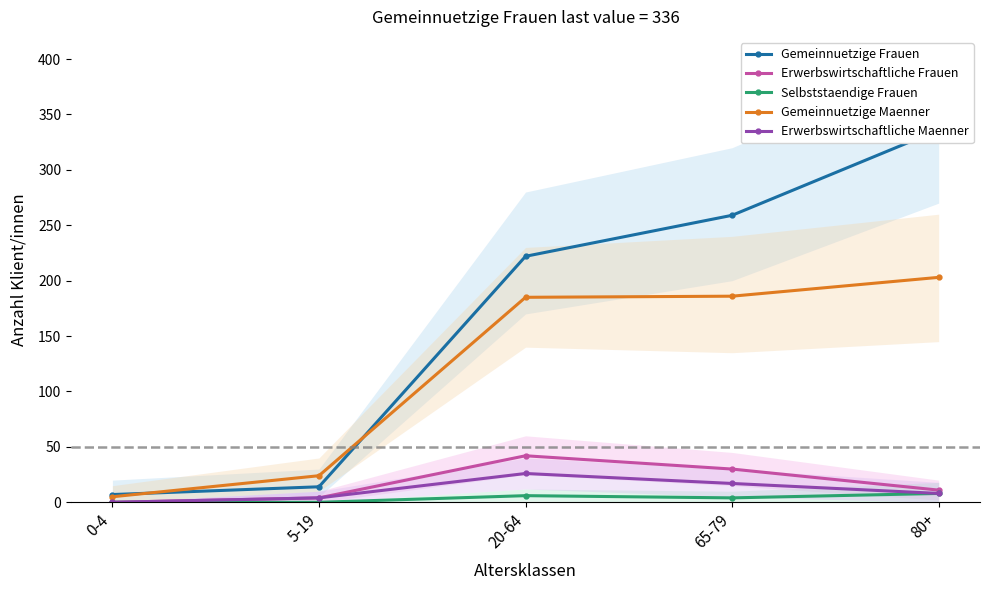

Reading left to right, transcribe all the data shown in this chart.

Gemeinnuetzige Frauen: 0-4=7	5-19=14	20-64=222	65-79=259	80+=336
Erwerbswirtschaftliche Frauen: 0-4=0	5-19=4	20-64=42	65-79=30	80+=11
Selbststaendige Frauen: 0-4=0	5-19=0	20-64=6	65-79=4	80+=8
Gemeinnuetzige Maenner: 0-4=5	5-19=24	20-64=185	65-79=186	80+=203
Erwerbswirtschaftliche Maenner: 0-4=0	5-19=4	20-64=26	65-79=17	80+=8